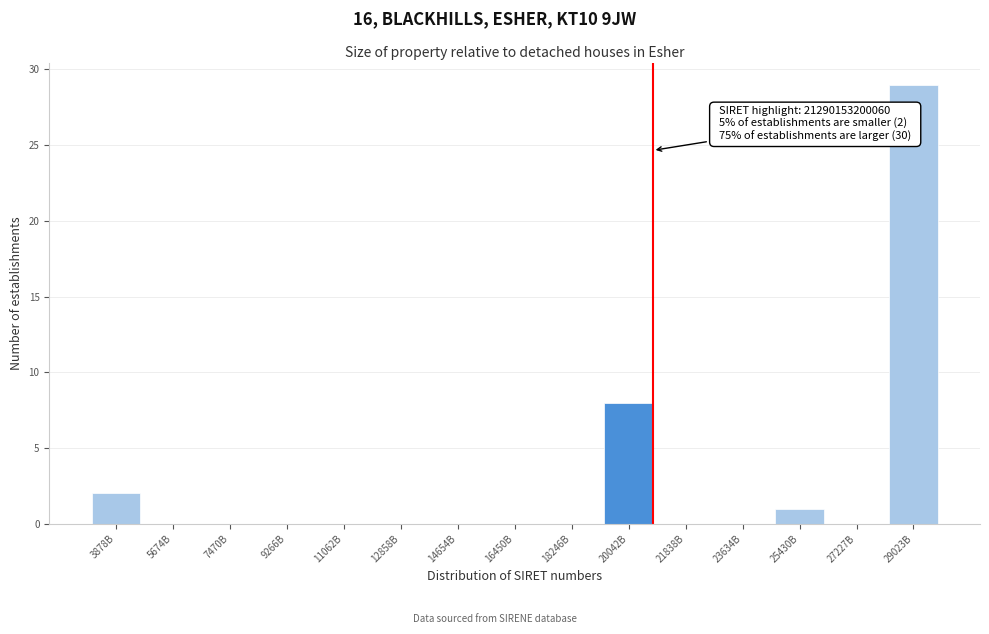

Reading left to right, extract all data points from this chart.

3878B=2	5674B=0	7470B=0	9266B=0	11062B=0	12858B=0	14654B=0	16450B=0	18246B=0	20042B=8	21838B=0	23634B=0	25430B=1	27227B=0	29023B=29